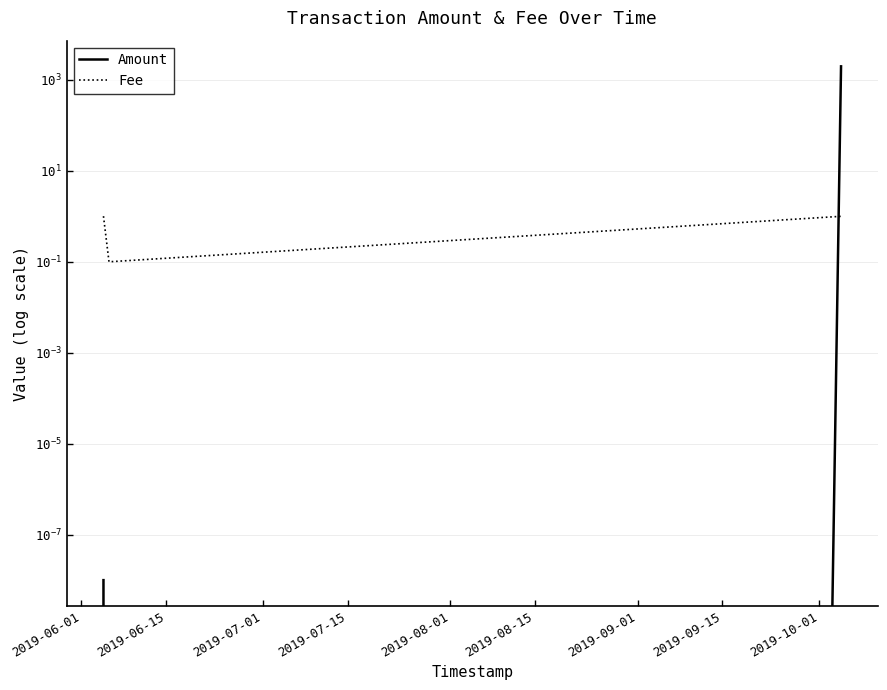

Which has a higher value, 2019-06-15 or 2019-06-01?

2019-06-01